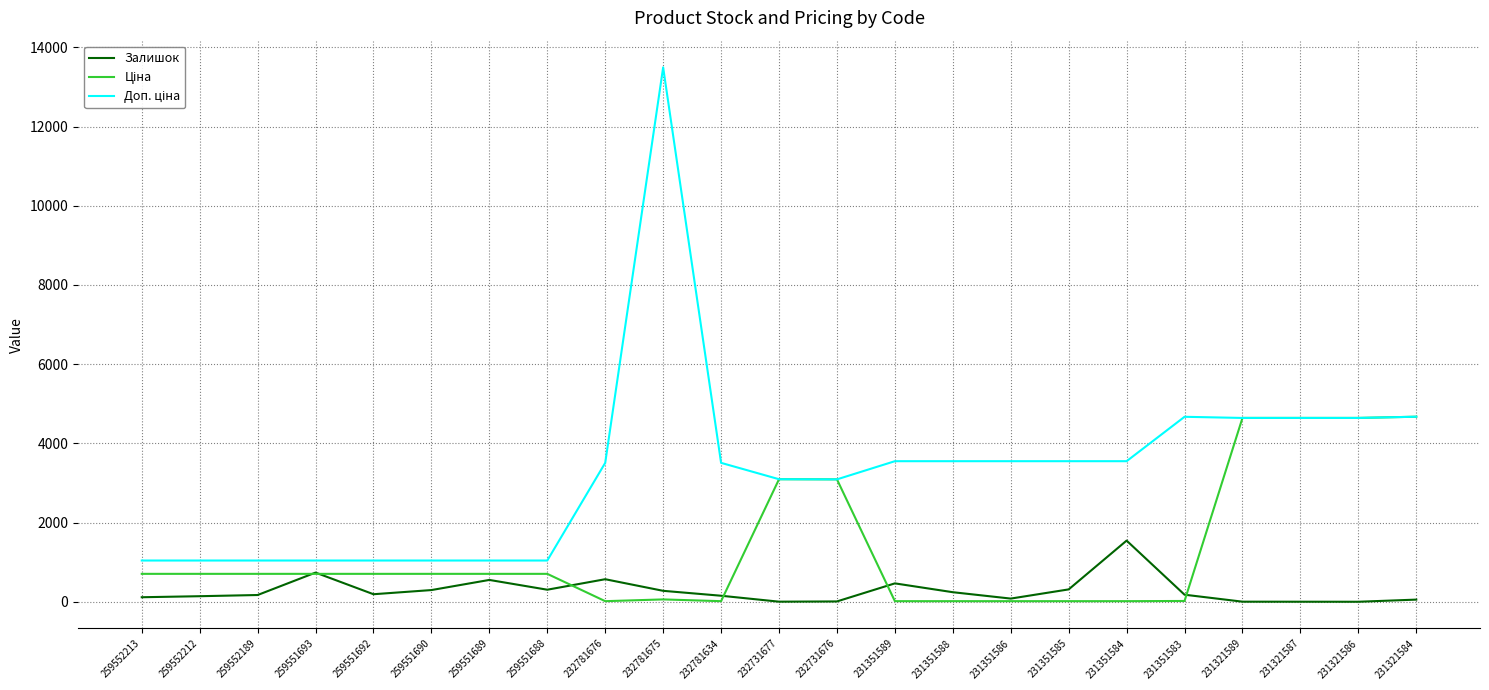

What is the difference between the maximum and minimum values in the Залишок series?

1544.0